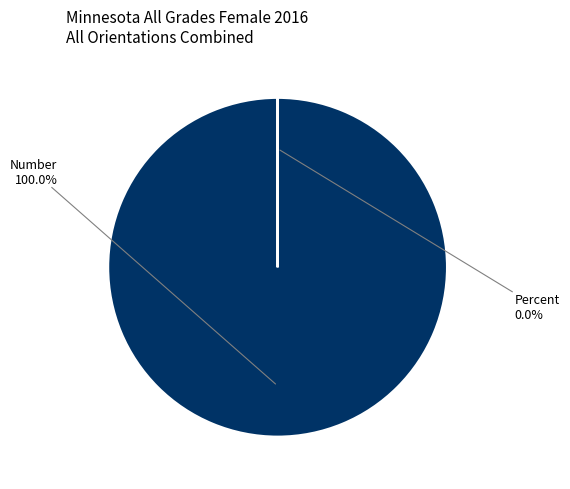

Which category has the biggest portion of the pie?

Number